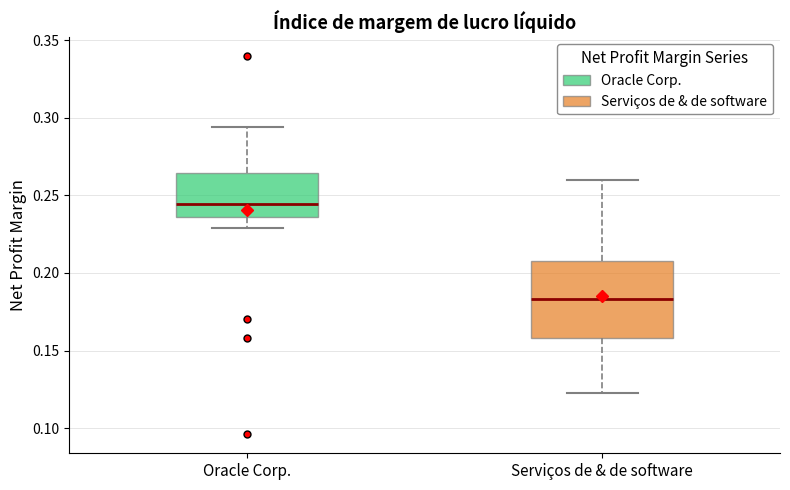

Which box is the tallest, from its lower edge to its upper edge?

Serviços de & de software